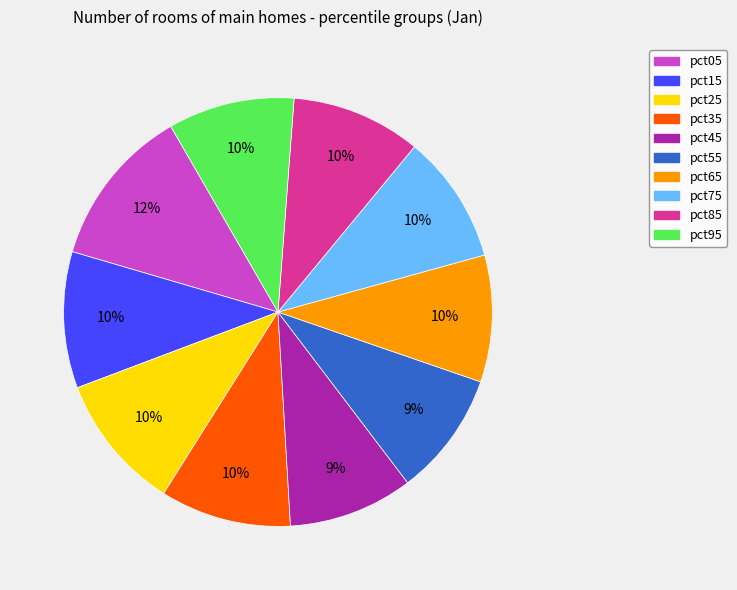

To the nearest percent, what is the combined percentage of pct55 and pct35?

19%